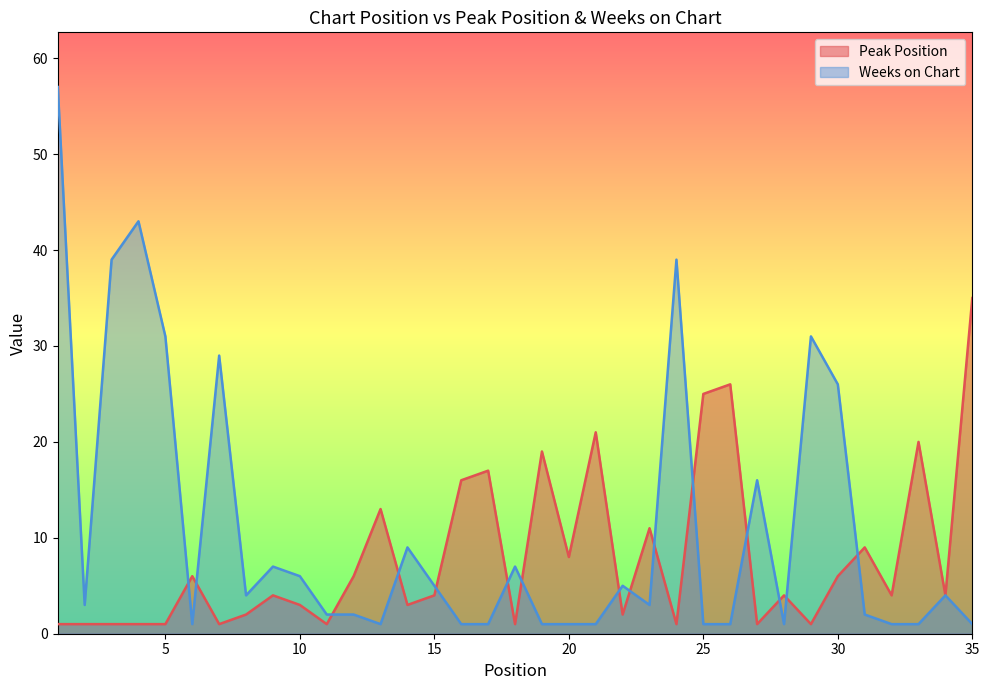

Reading left to right, transcribe all the data shown in this chart.

Peak Position: 1=1	2=1	3=1	4=1	5=1	6=6	7=1	8=2	9=4	10=3	11=1	12=6	13=13	14=3	15=4	16=16	17=17	18=1	19=19	20=8	21=21	22=2	23=11	24=1	25=25	26=26	27=1	28=4	29=1	30=6	31=9	32=4	33=20	34=4	35=35
Weeks on Chart: 1=57	2=3	3=39	4=43	5=31	6=1	7=29	8=4	9=7	10=6	11=2	12=2	13=1	14=9	15=5	16=1	17=1	18=7	19=1	20=1	21=1	22=5	23=3	24=39	25=1	26=1	27=16	28=1	29=31	30=26	31=2	32=1	33=1	34=4	35=1